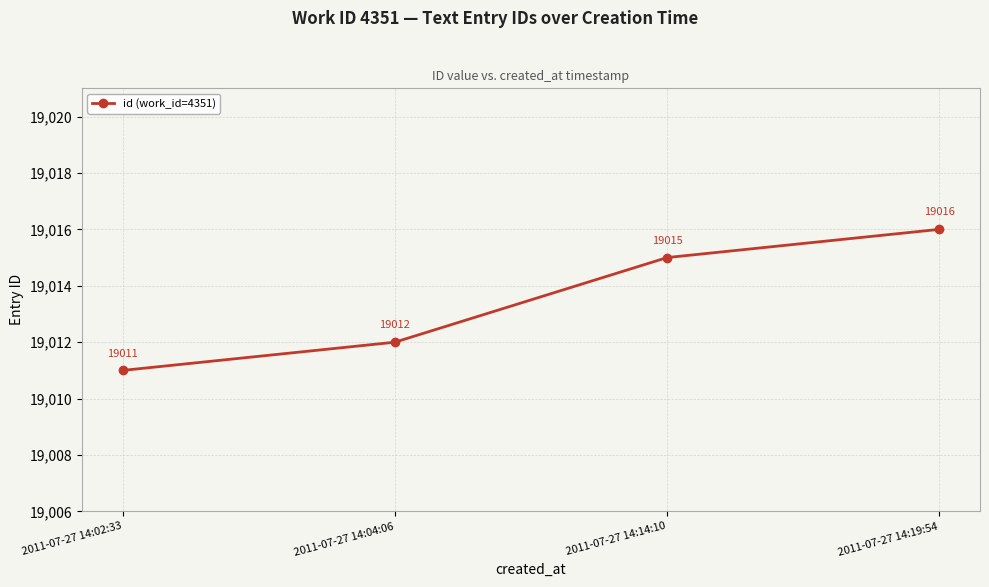

True or false: there are more than 2 points higher than both neighbors.

False